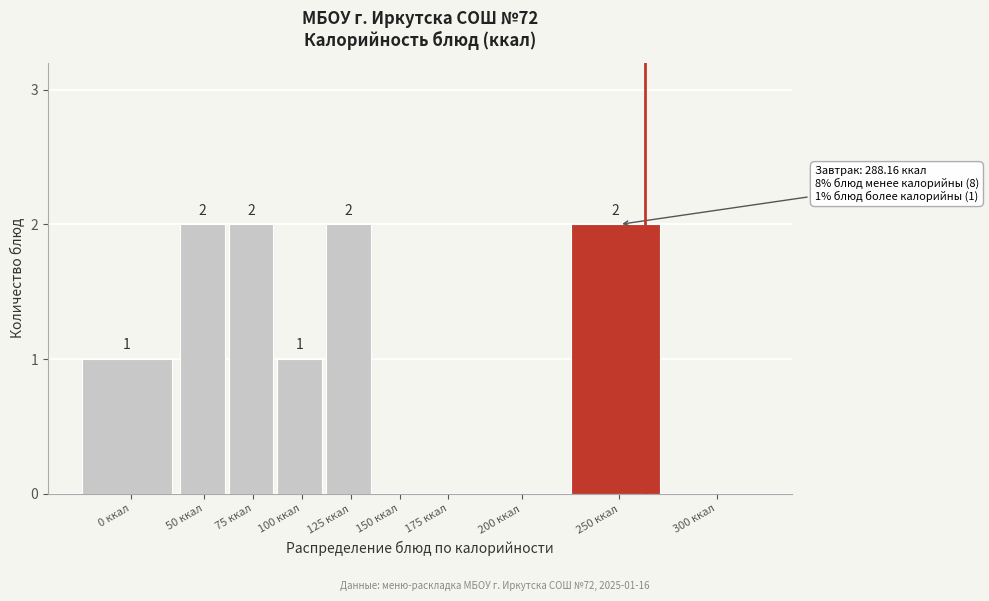

The value at 300 ккал is 0. True or false?

True